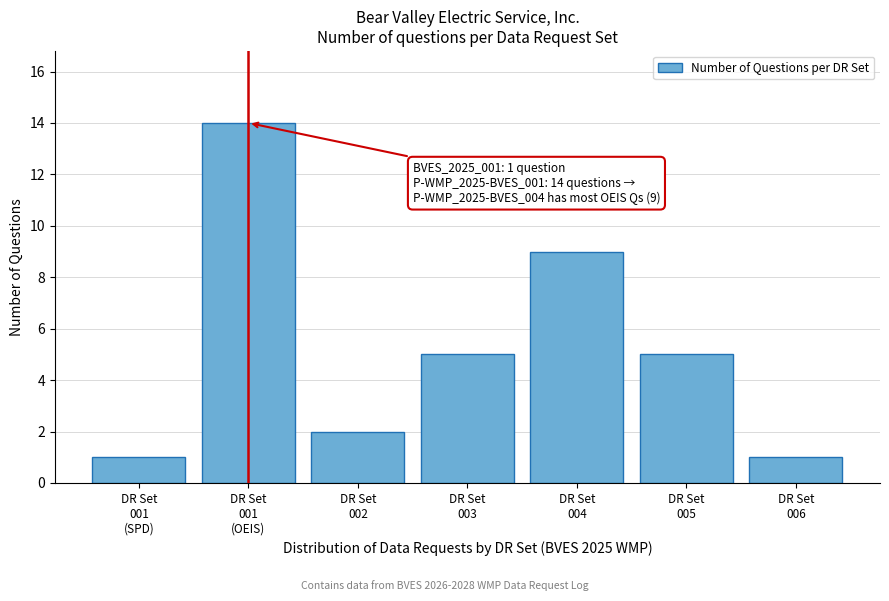

Reading left to right, transcribe all the data shown in this chart.

1	14	2	5	9	5	1